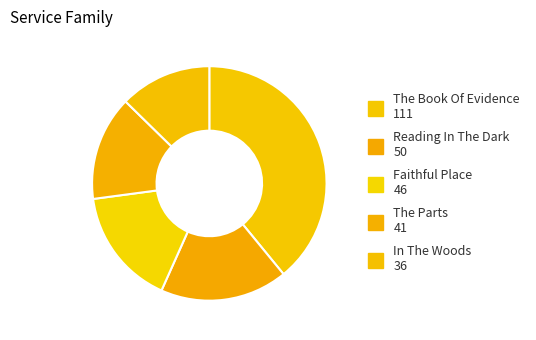

Does The Book Of Evidence represent more than half of the total?

No